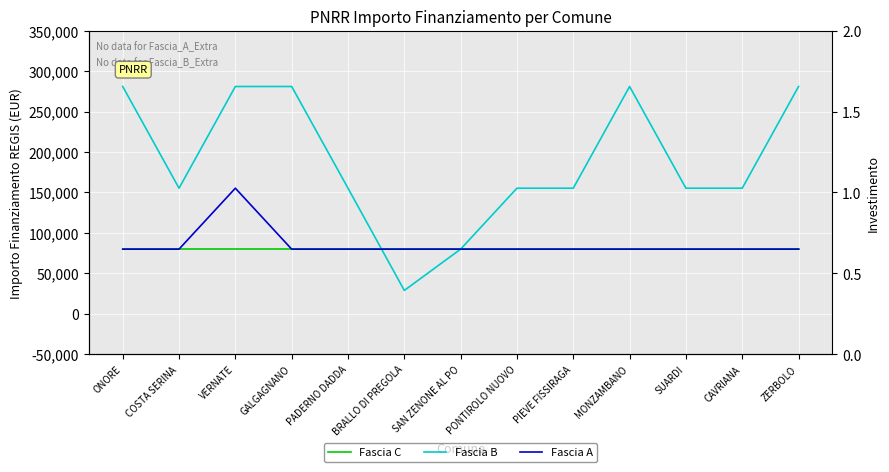

What is the value of the Fascia C point at the 4th from the left?

79922